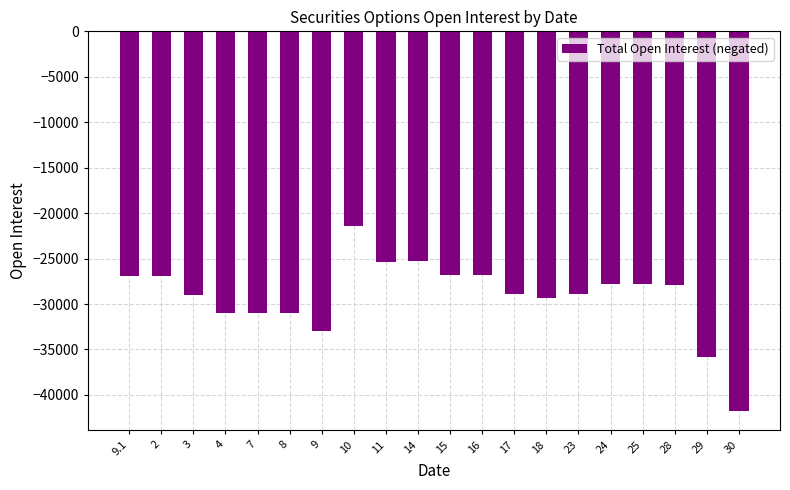

What is the sum of the values at 4 and 14?

-56267